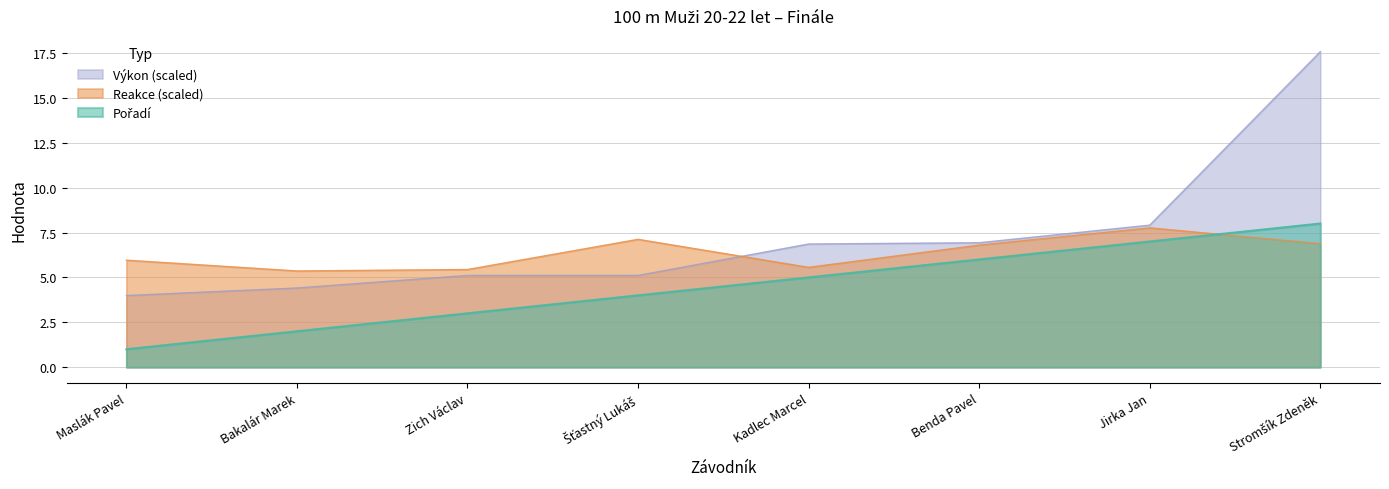

True or false: Pořadí and Výkon intersect in this chart.

False